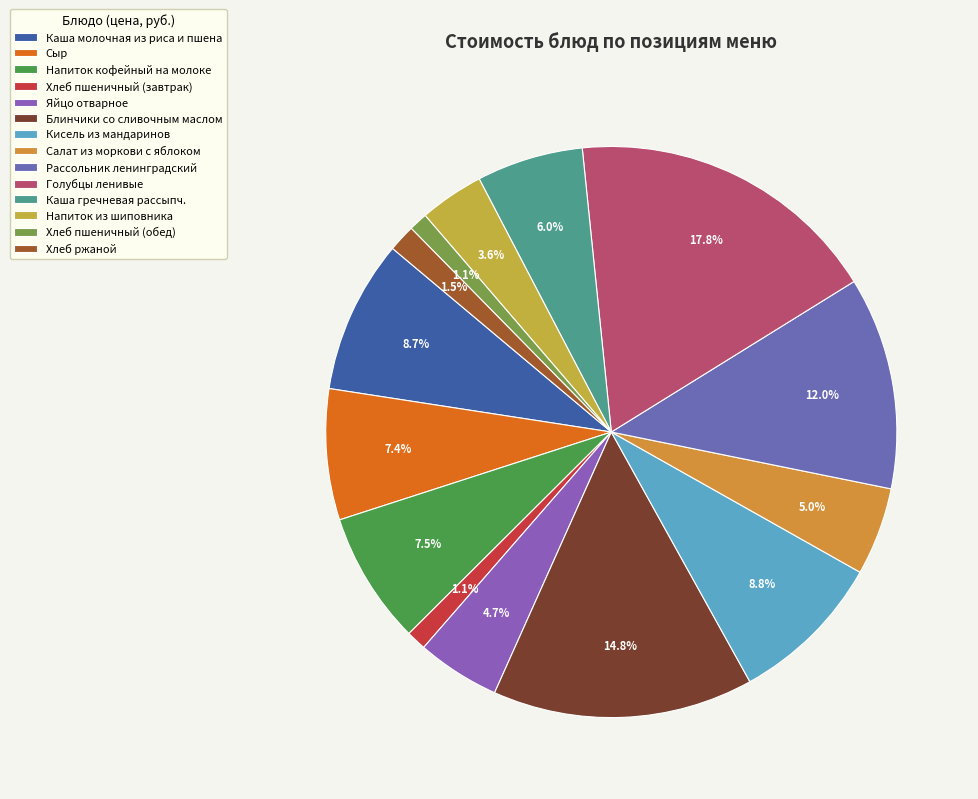

Which slice is the smallest?

Хлеб пшеничный (обед)